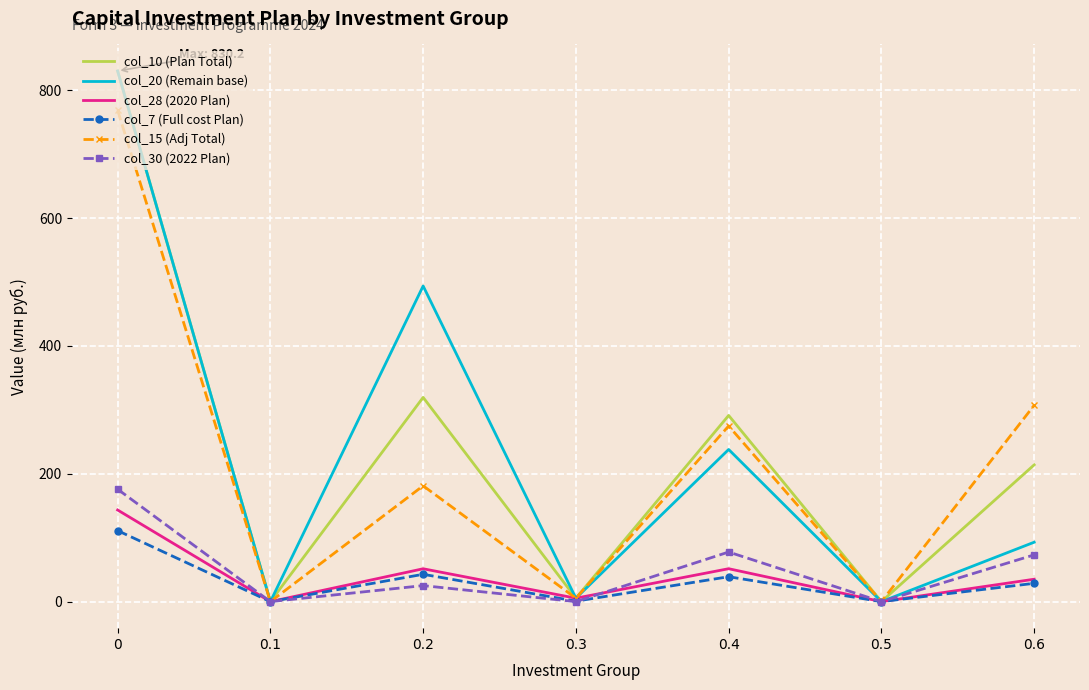

What is the total value across all series at 0?

2859.3